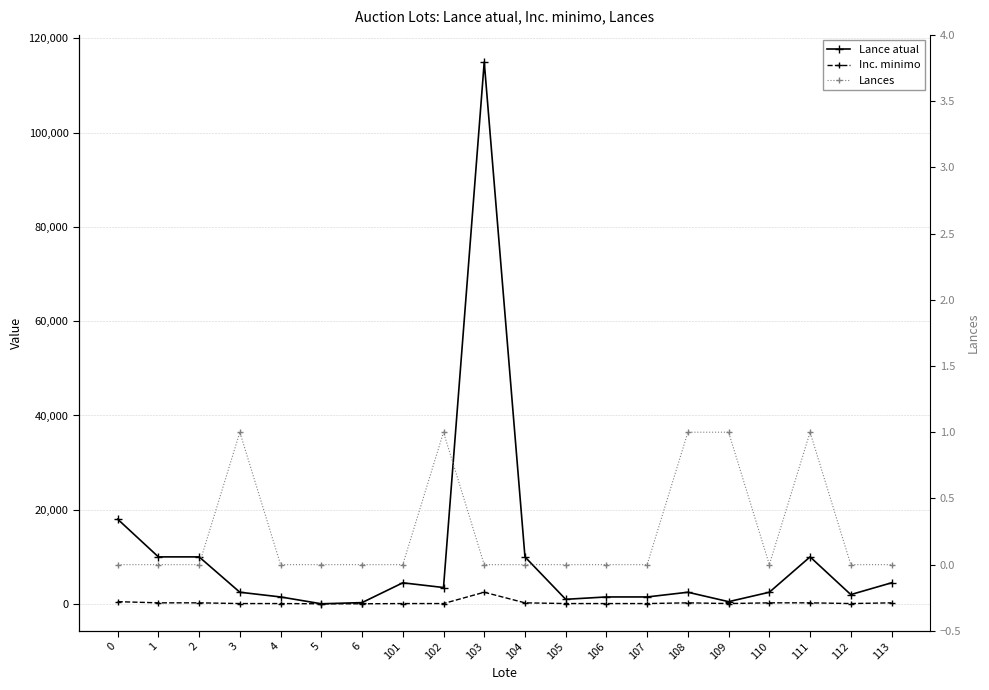

List the labels in order of Lance atual value, smallest first.

5, 6, 109, 105, 4, 106, 107, 112, 3, 108, 110, 102, 101, 113, 1, 2, 104, 111, 0, 103